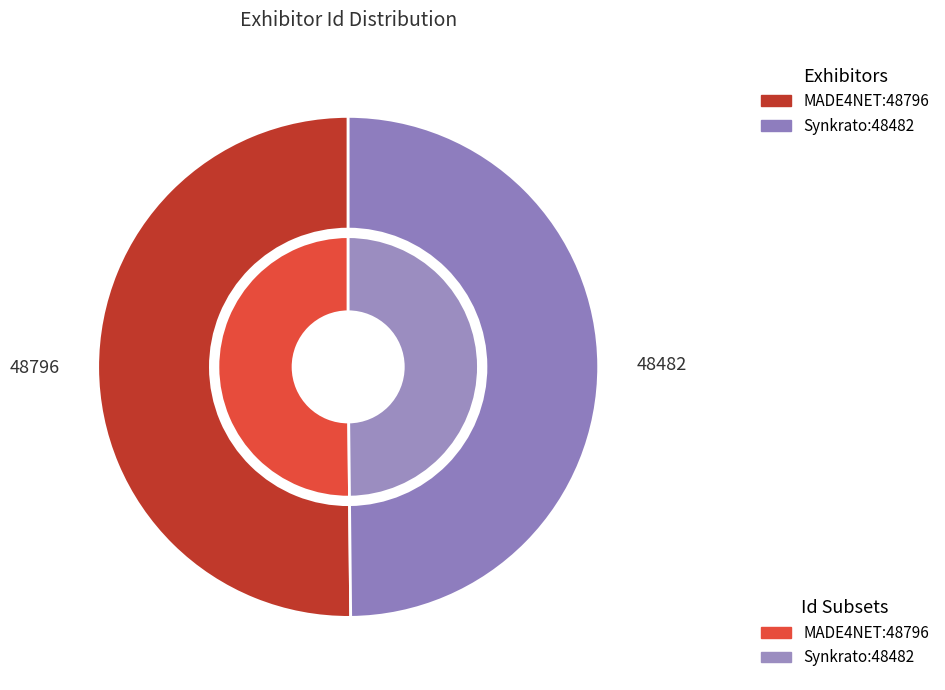

Is it true that MADE4NET is 62% of the pie?

False